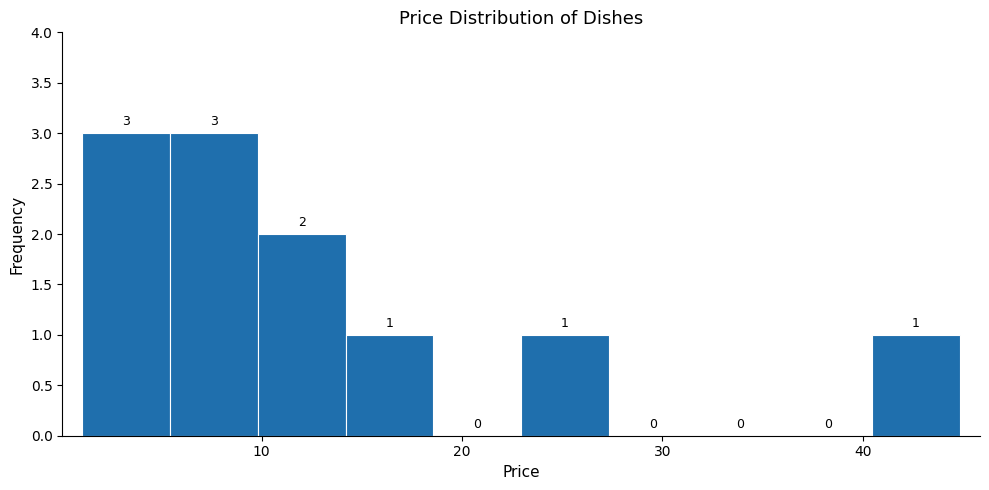

Reading left to right, transcribe this chart: for each bar, give the range it covers on the x-axis and its height. The bar edges are not printed on the chart, so give them approximately, as read against the axis.

1 to 5: 3
5 to 10: 3
10 to 14: 2
14 to 19: 1
19 to 23: 0
23 to 27: 1
27 to 32: 0
32 to 36: 0
36 to 40: 0
40 to 45: 1